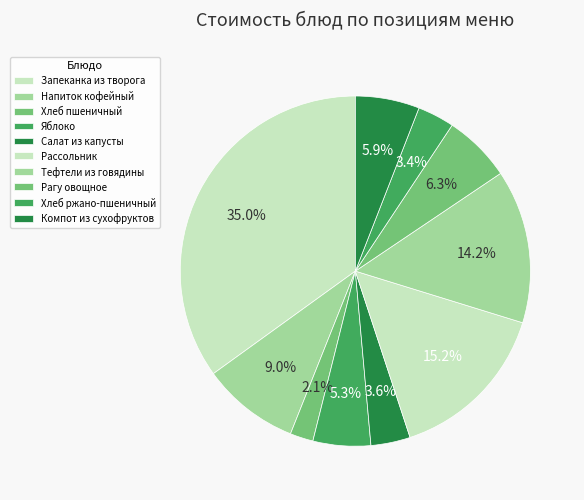

Count the number of slices in the pie.

10